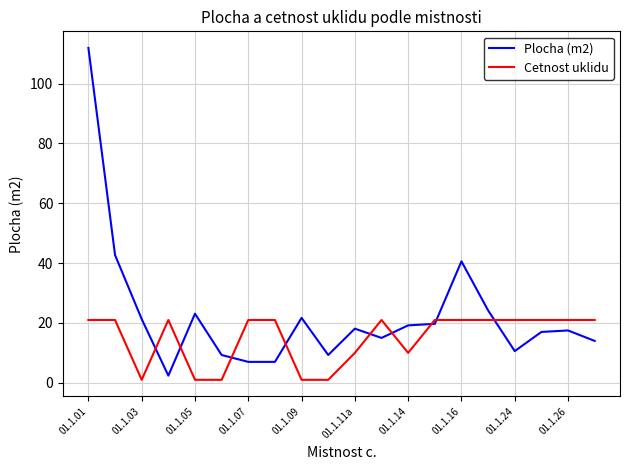

True or false: Cetnost uklidu has more than 0 points higher than both neighbors.

True